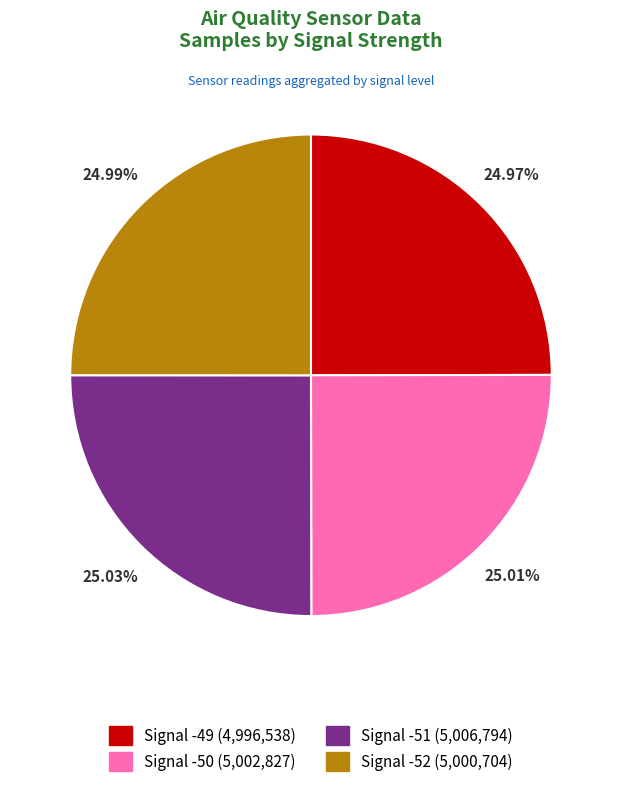

How many slices are in this pie chart?

4